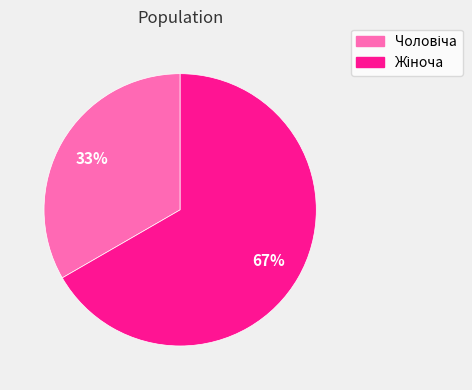

To the nearest percent, what is the average slice percentage?

50%